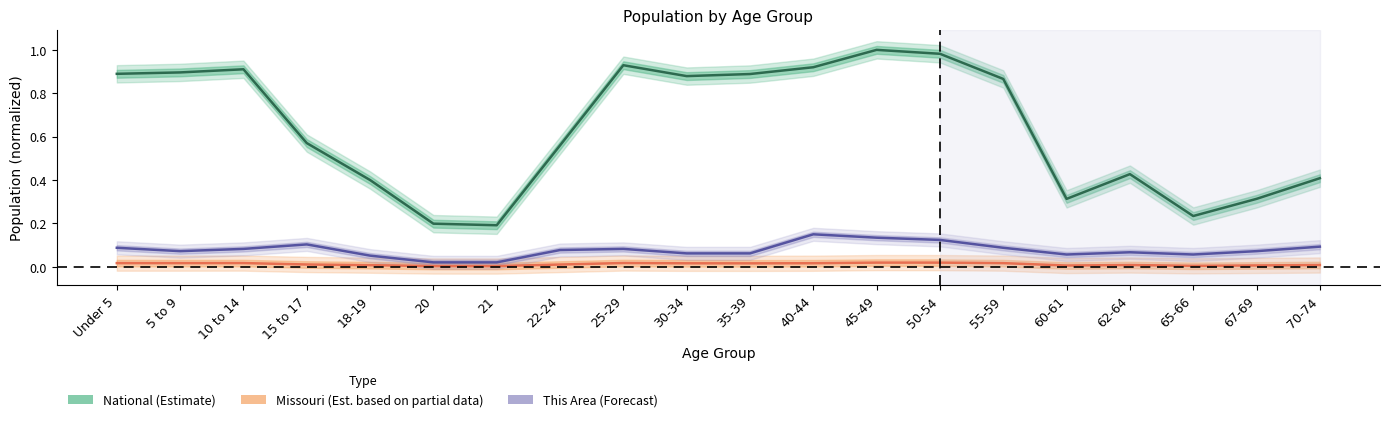

What position from the left is 35-39?

11